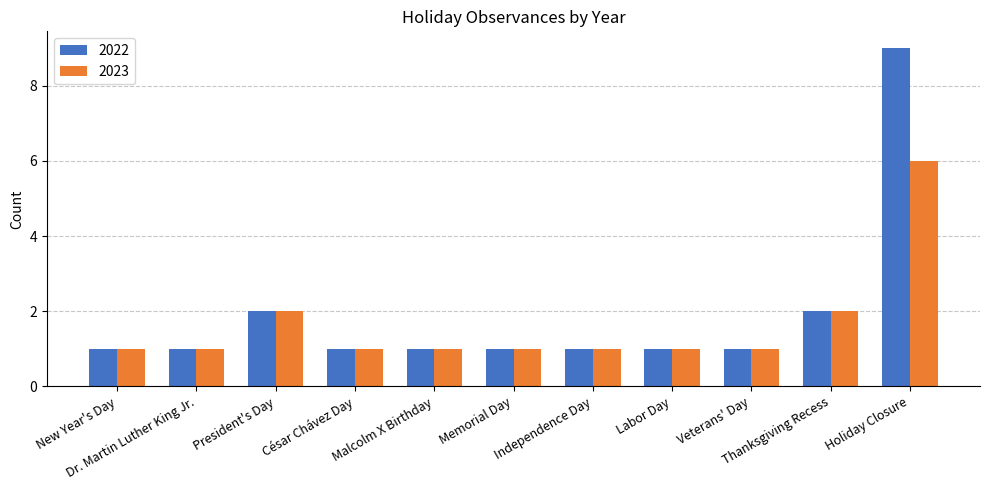

The value of 2022 at Memorial Day is 1. True or false?

True